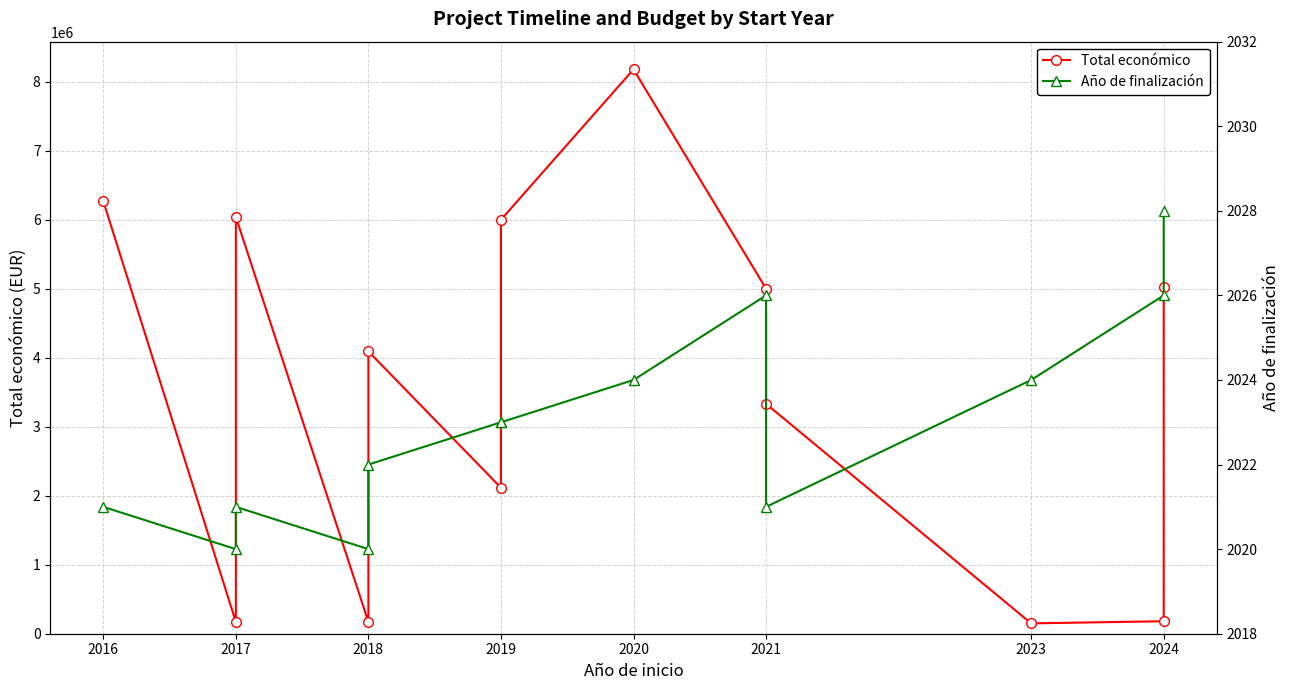

What is the difference between the second highest and second lowest values in the Total económico series?

6097873